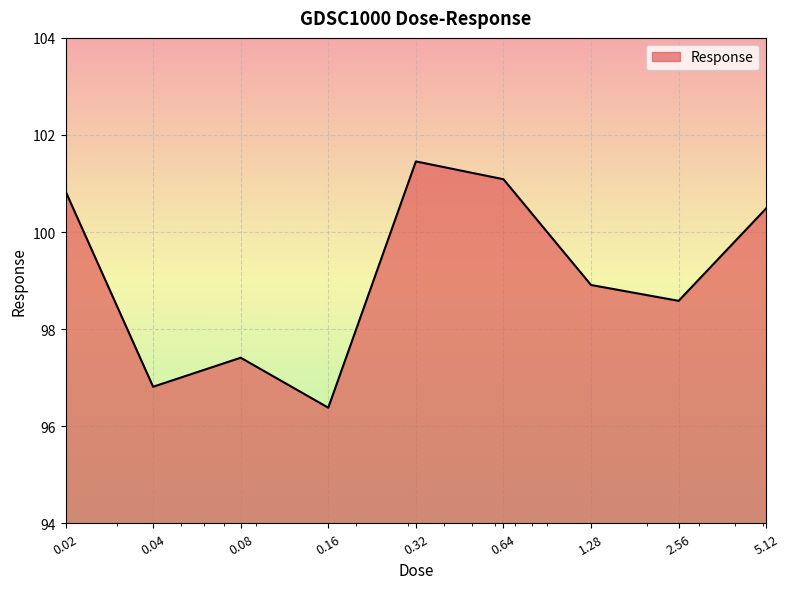

What is the difference between the maximum and minimum values?

5.1